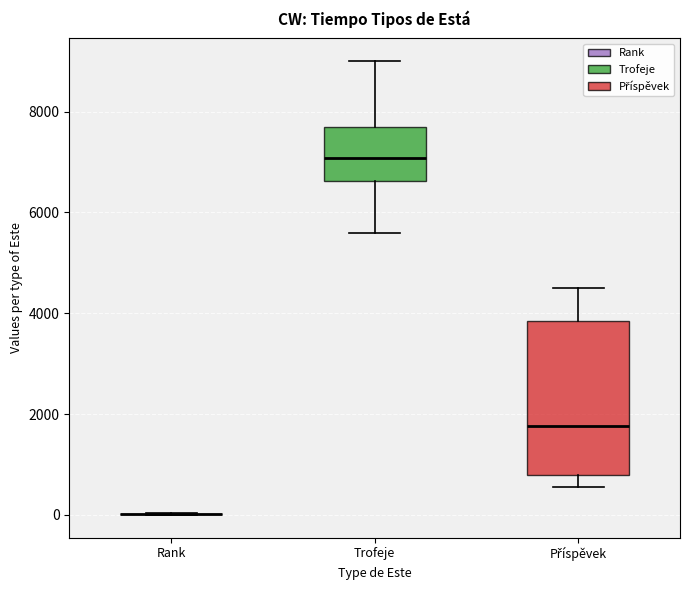

Reading left to right, transcribe this box plot: for each box, give where its median line is, the range the box spans, and where its two whiskers end, as read against the y-axis. The values are not printed on the chart, so give them approximately, as read against the axis.

Rank: box collapsed to a line at 0, whiskers 0 to 0
Trofeje: median 7000, box 6600 to 7600, whiskers 5600 to 9000
Příspěvek: median 1800, box 800 to 3800, whiskers 600 to 4600